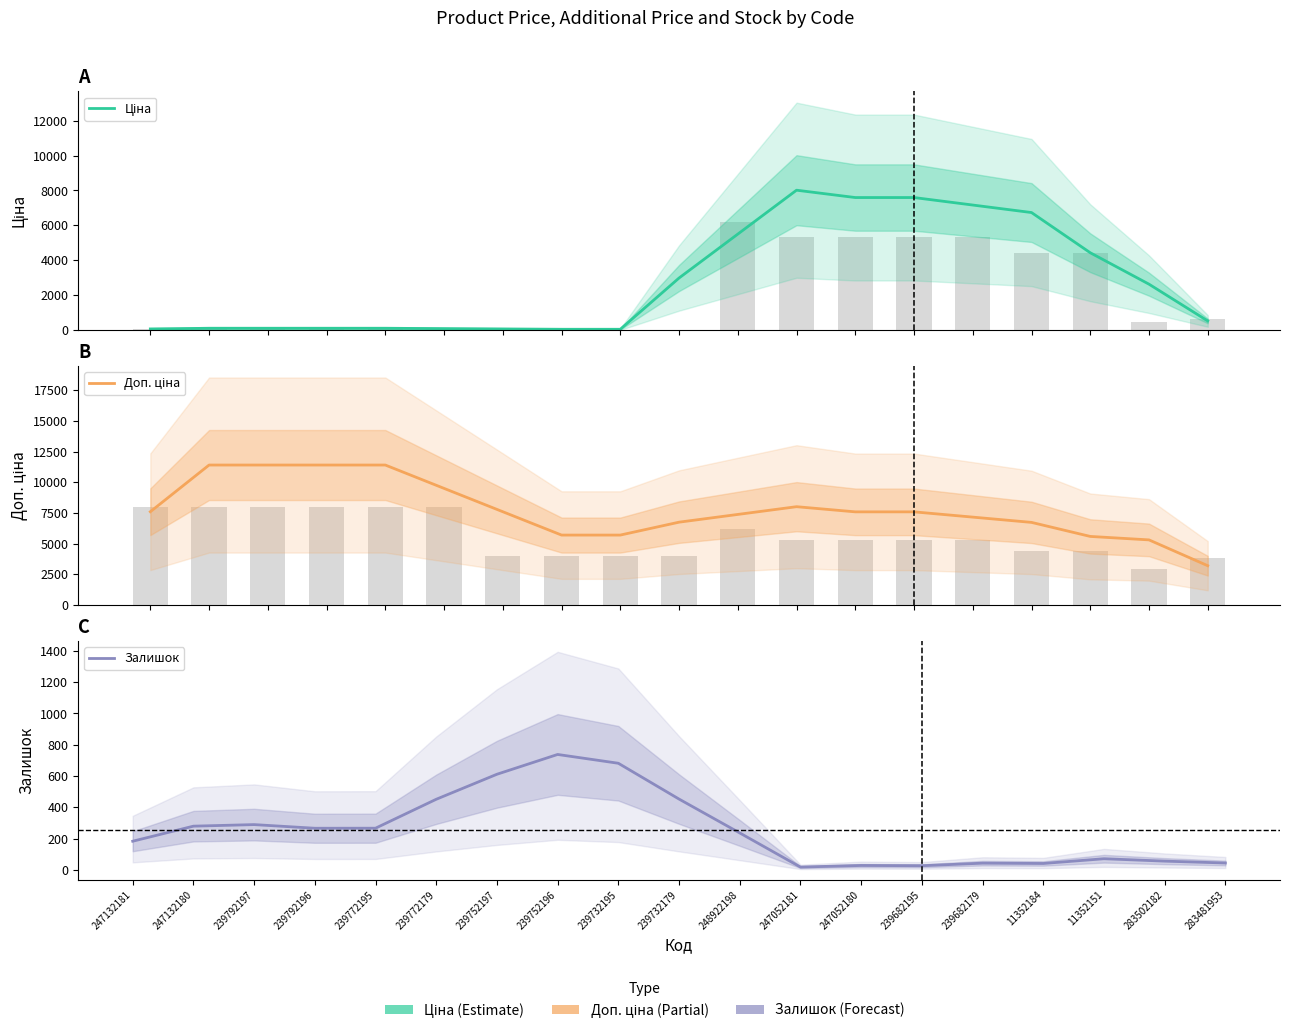

What is the label of the 13th bar from the left?

247052180